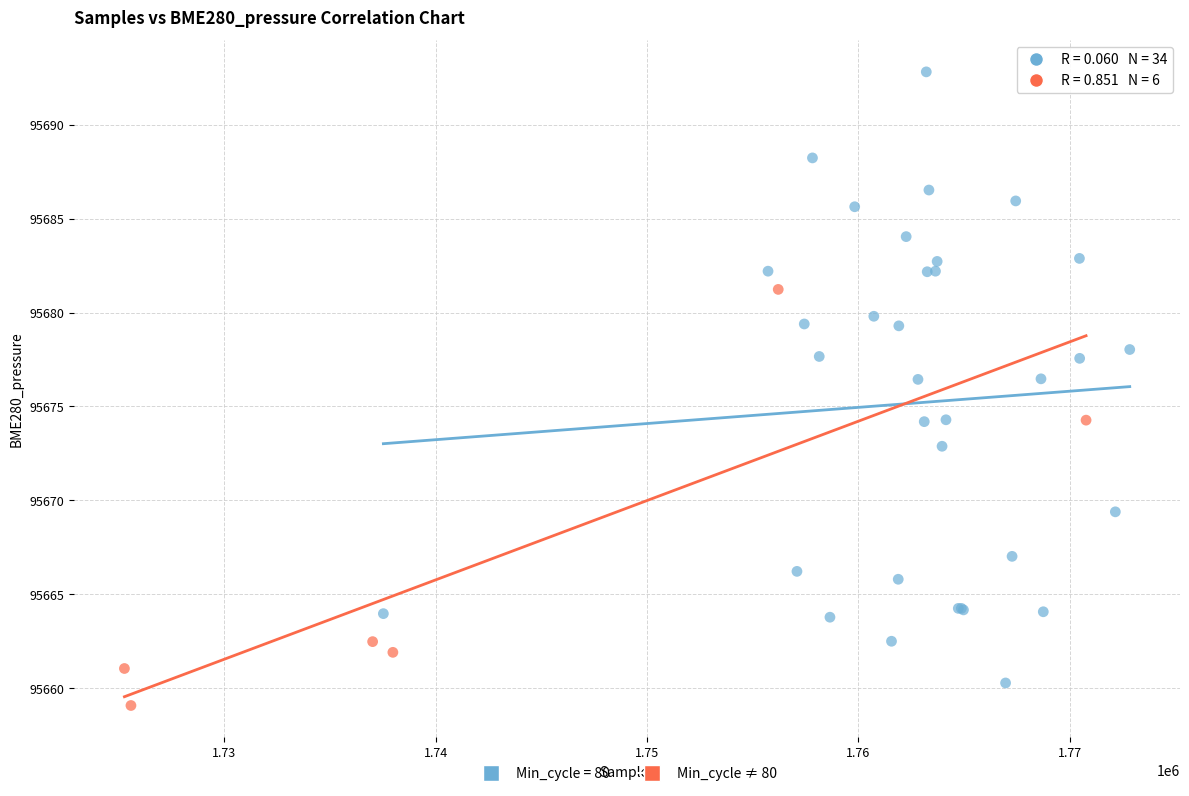

Which series reaches the maximum Y coordinate?

Min_cycle = 80